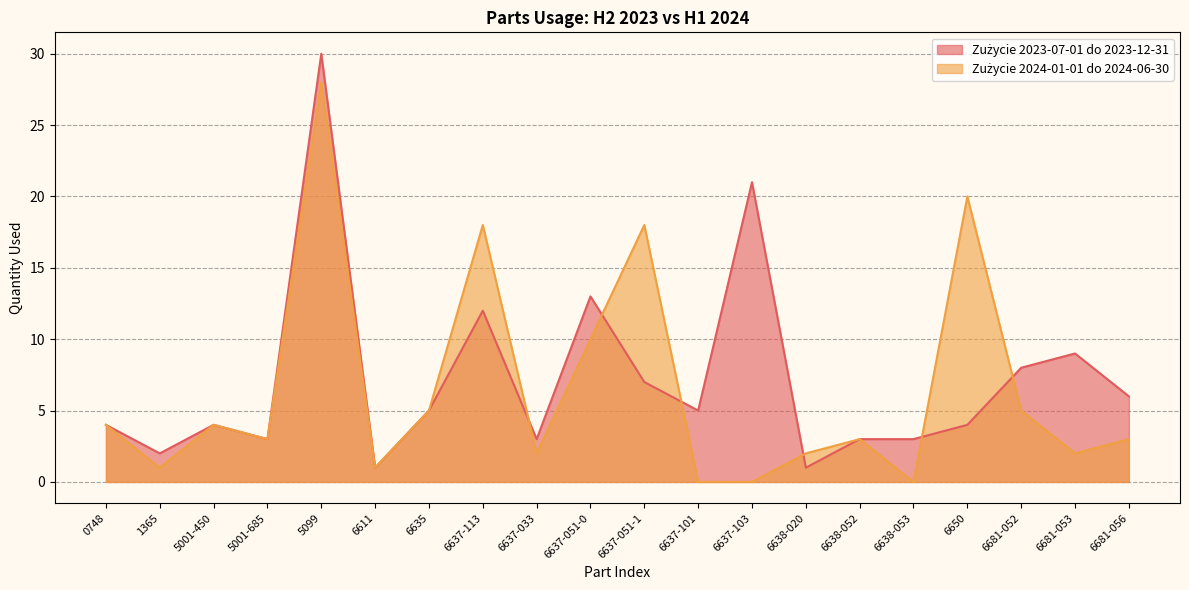

At which category is the sum across all series the highest?

5099